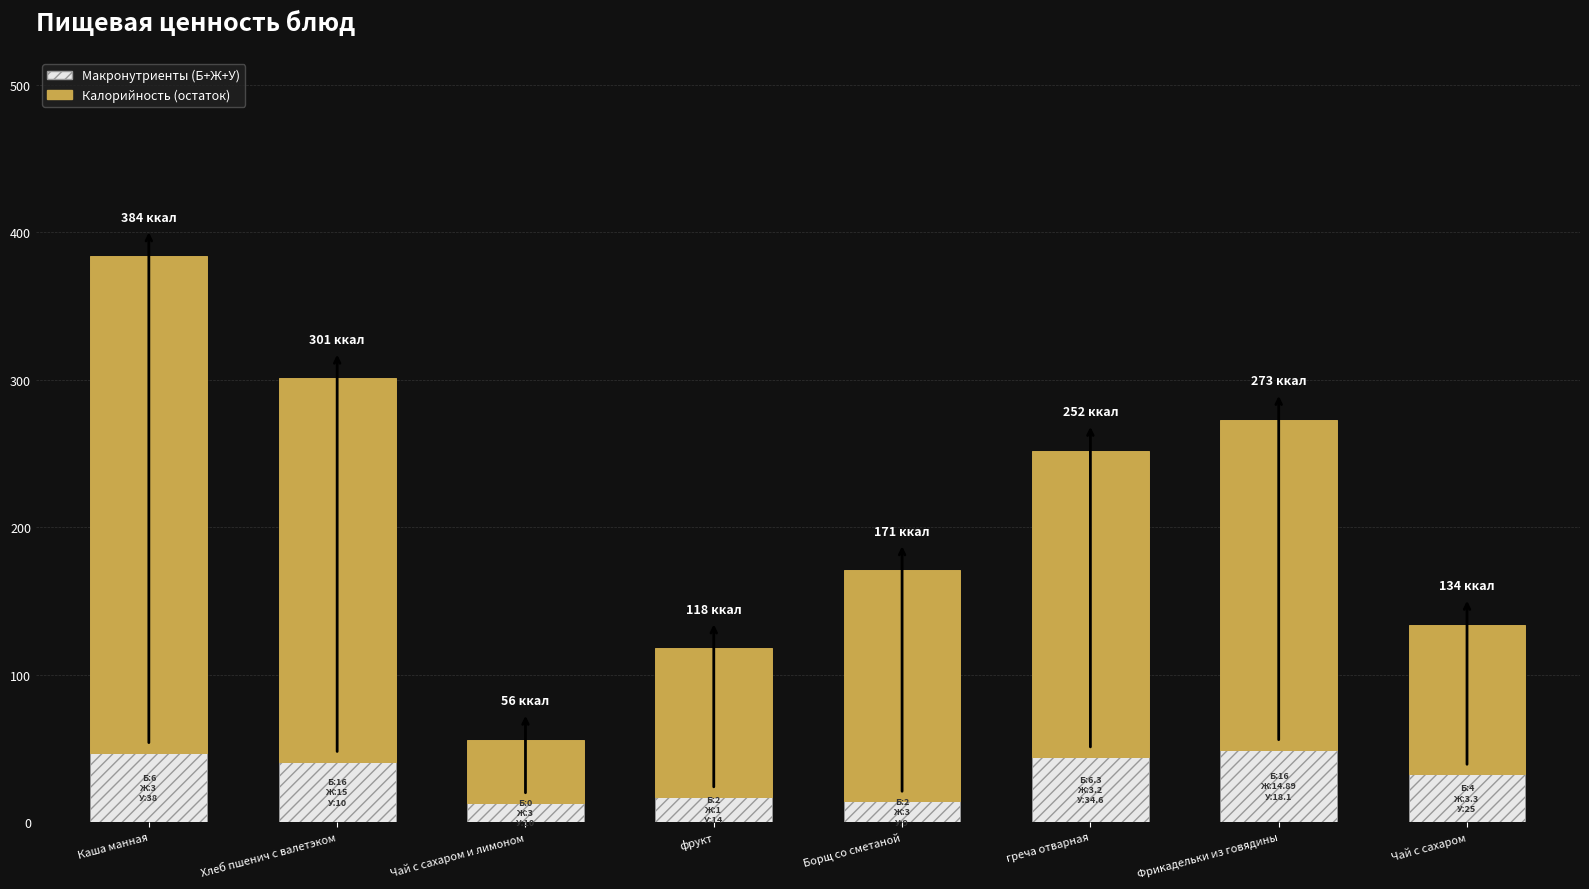

What value does the Макронутриенты (Б+Ж+У) series have at фрукт?

17.0